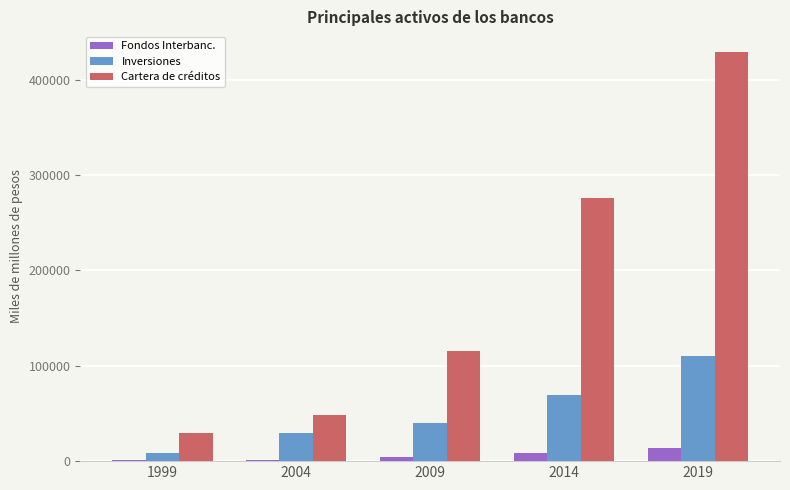

What is the difference between the Fondos Interbanc. values at 2009 and 2014?

4460.6